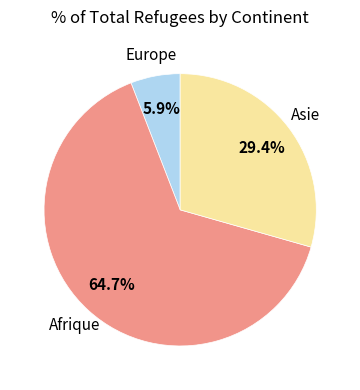

Is there any slice that represents more than half of the pie?

Yes